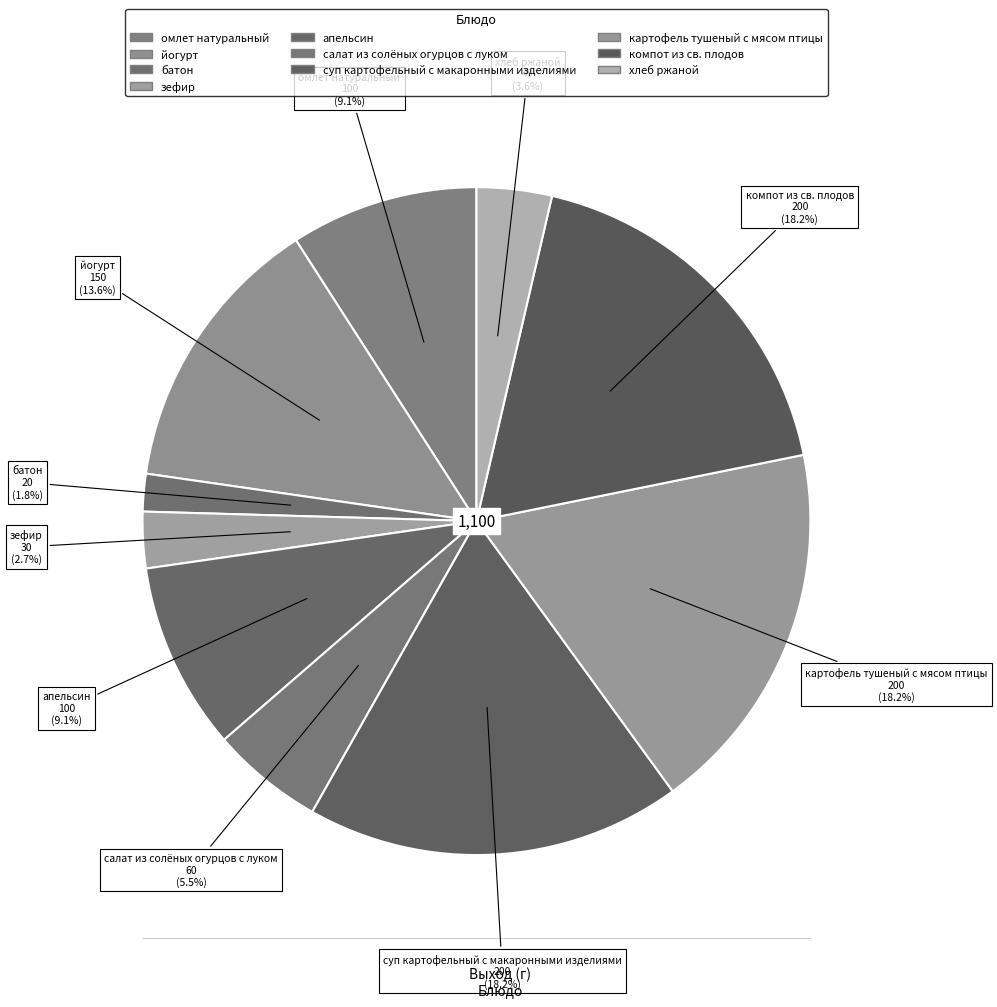

Count the number of slices in the pie.

10